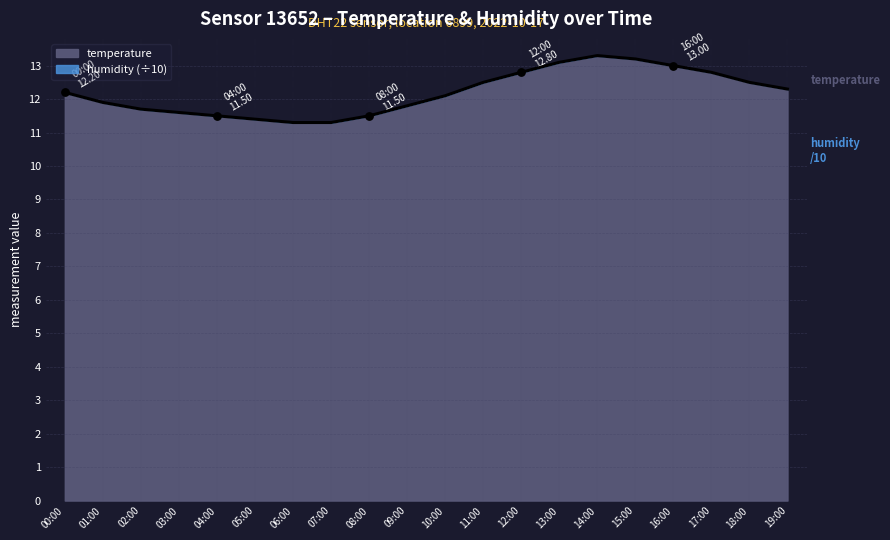

What is the ratio of the value at 19:00 to the value at 11:00?

1.0